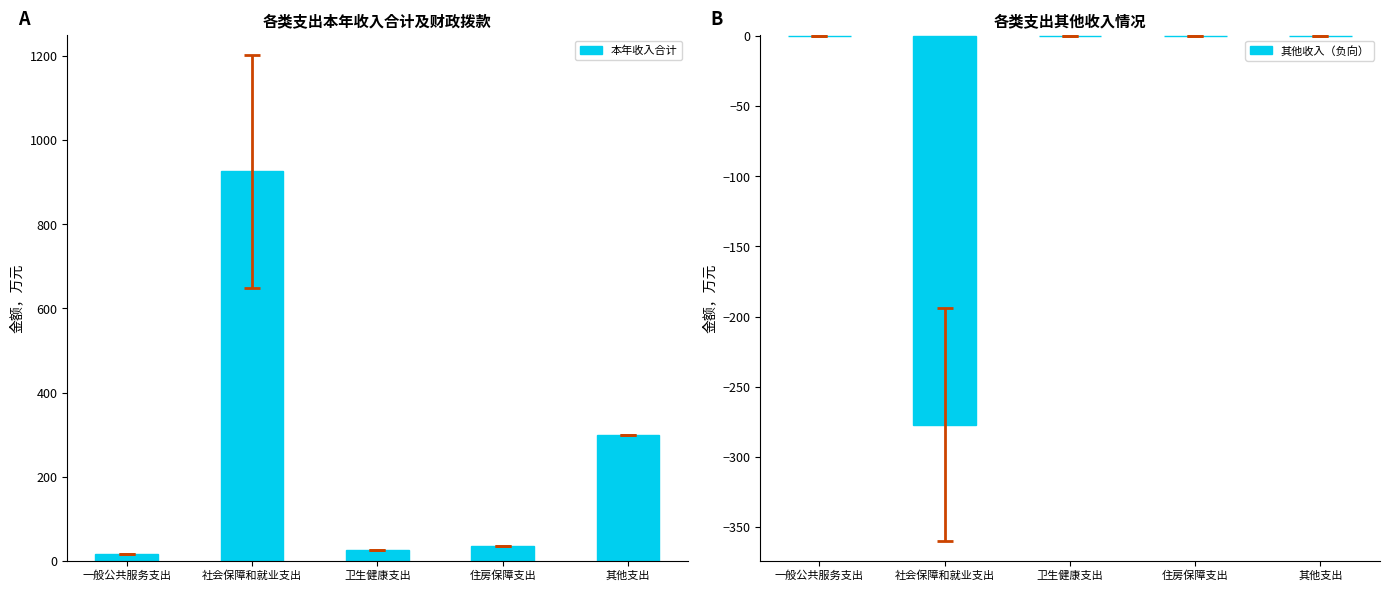

Rank the series by their average value, from highest to lowest.

本年收入合计, 其他收入（负向）